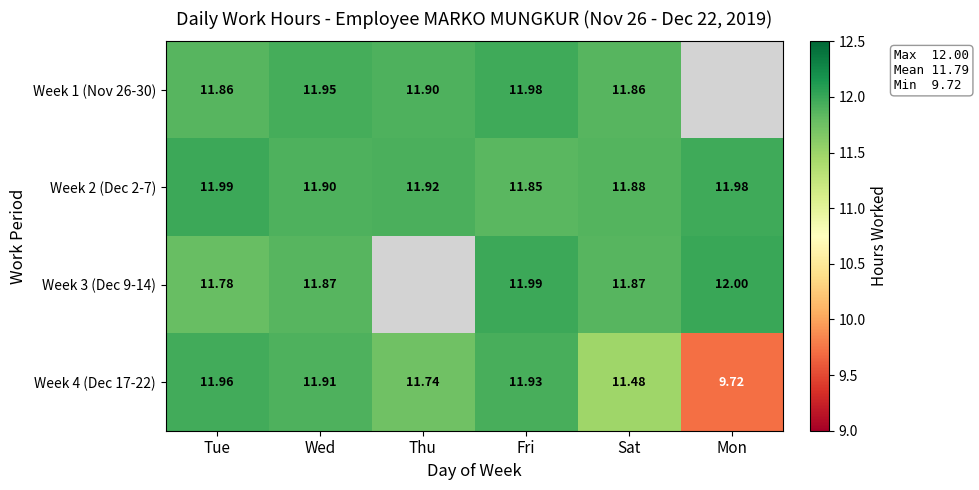

Read the Week 4 (Dec 17-22) value at Tue.

12.0